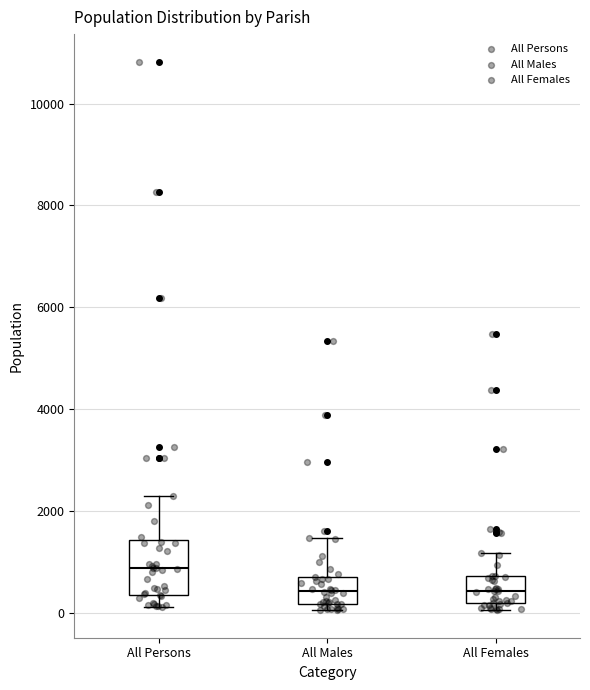

Reading left to right, transcribe this box plot: for each box, give where its median line is, the range the box spans, and where its two whiskers end, as read against the y-axis. The values are not printed on the chart, so give them approximately, as read against the axis.

All Persons: median 800, box 400 to 1400, whiskers 200 to 2200
All Males: median 400, box 200 to 800, whiskers 0 to 1400
All Females: median 400, box 200 to 800, whiskers 0 to 1200